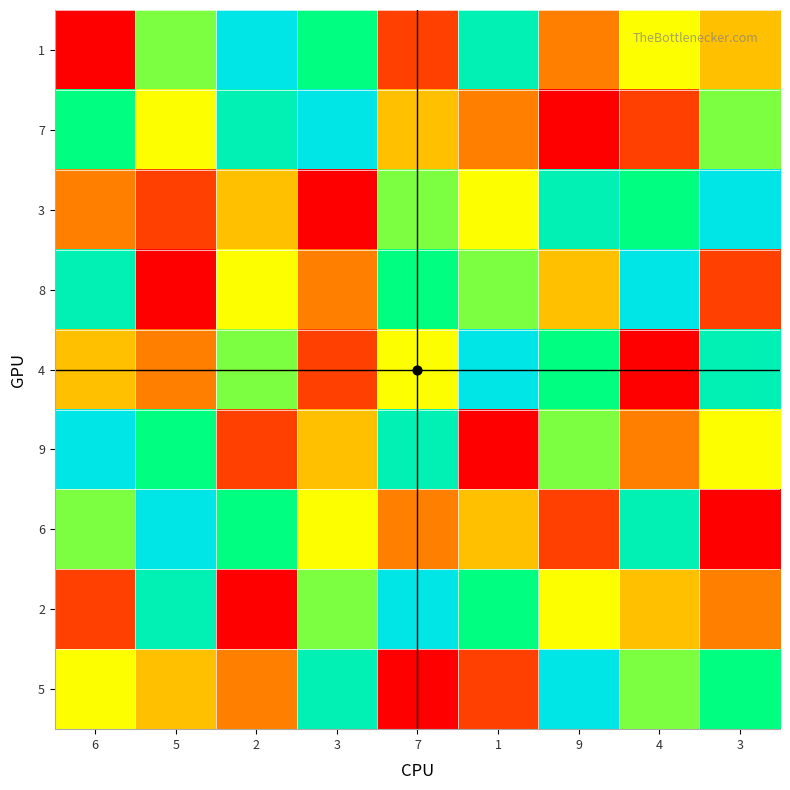

Reading left to right, extract all data points from this chart.

1: 6=1	5=6	2=9	3=7	7=2	1=8	9=3	4=5	3=4
7: 6=7	5=5	2=8	3=9	7=4	1=3	9=1	4=2	3=6
3: 6=3	5=2	2=4	3=1	7=6	1=5	9=8	4=7	3=9
8: 6=8	5=1	2=5	3=3	7=7	1=6	9=4	4=9	3=2
4: 6=4	5=3	2=6	3=2	7=5	1=9	9=7	4=1	3=8
9: 6=9	5=7	2=2	3=4	7=8	1=1	9=6	4=3	3=5
6: 6=6	5=9	2=7	3=5	7=3	1=4	9=2	4=8	3=1
2: 6=2	5=8	2=1	3=6	7=9	1=7	9=5	4=4	3=3
5: 6=5	5=4	2=3	3=8	7=1	1=2	9=9	4=6	3=7